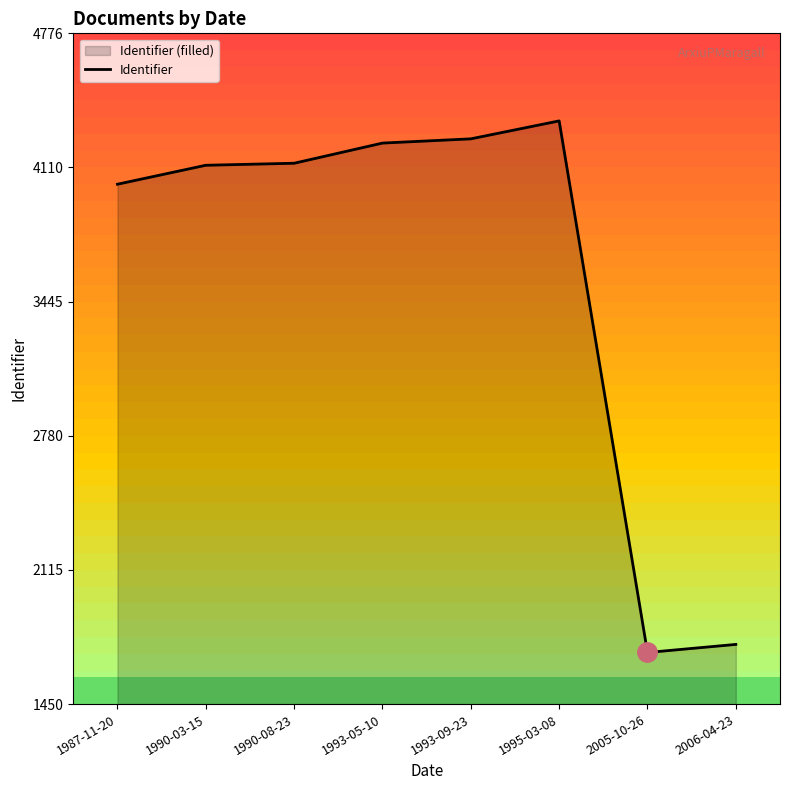

Rank the categories by value from lowest to highest.

2005-10-26, 2006-04-23, 1987-11-20, 1990-03-15, 1990-08-23, 1993-05-10, 1993-09-23, 1995-03-08